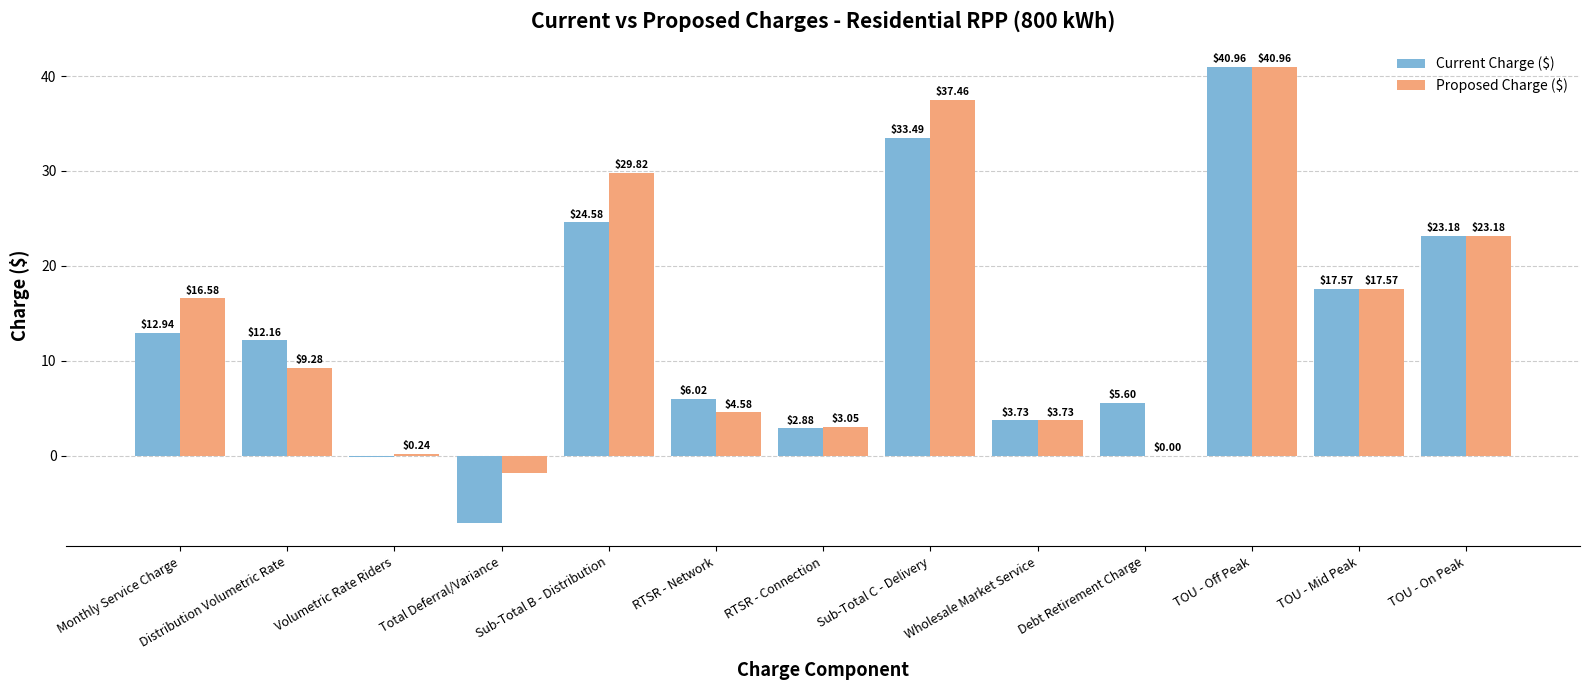

Which series has the widest spread of values?

Current Charge ($)